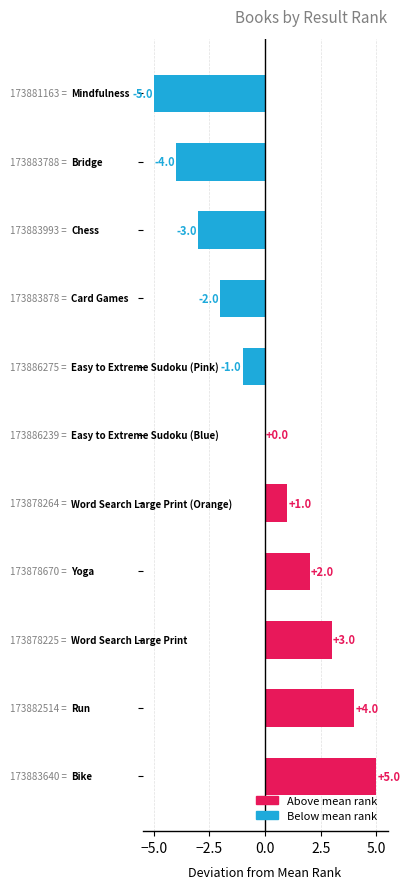

Count the values in the range -3 to 3.

7